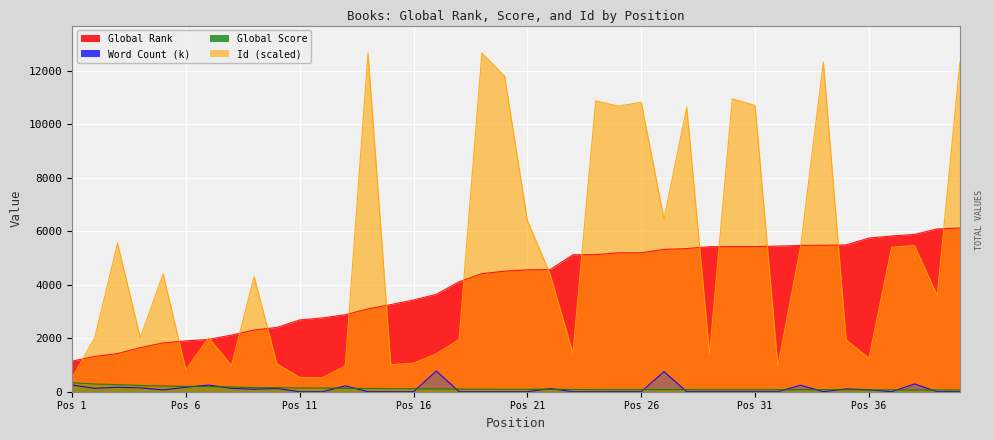

How many series are shown in this chart?

4